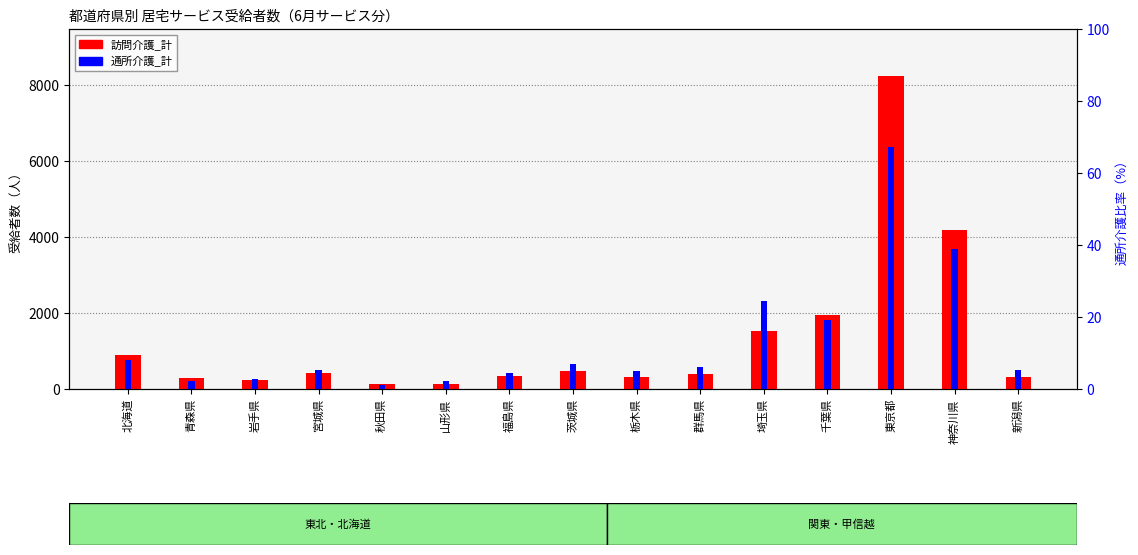

What is the difference between the maximum and minimum values in the 通所介護_計 series?

6253